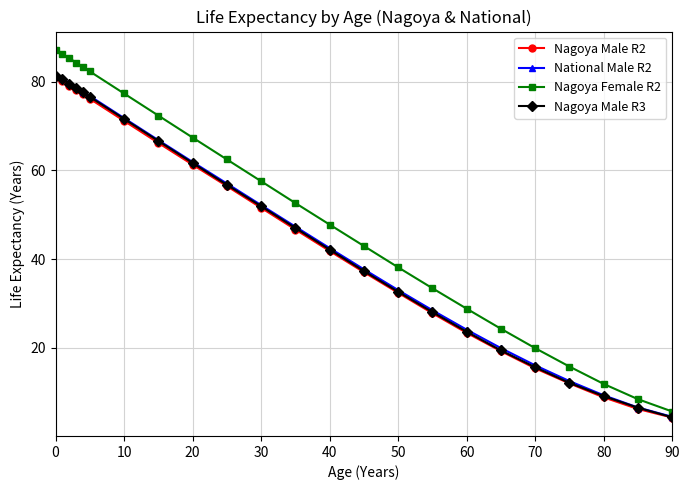

True or false: Nagoya Male R2 and National Male R2 cross at least once.

False